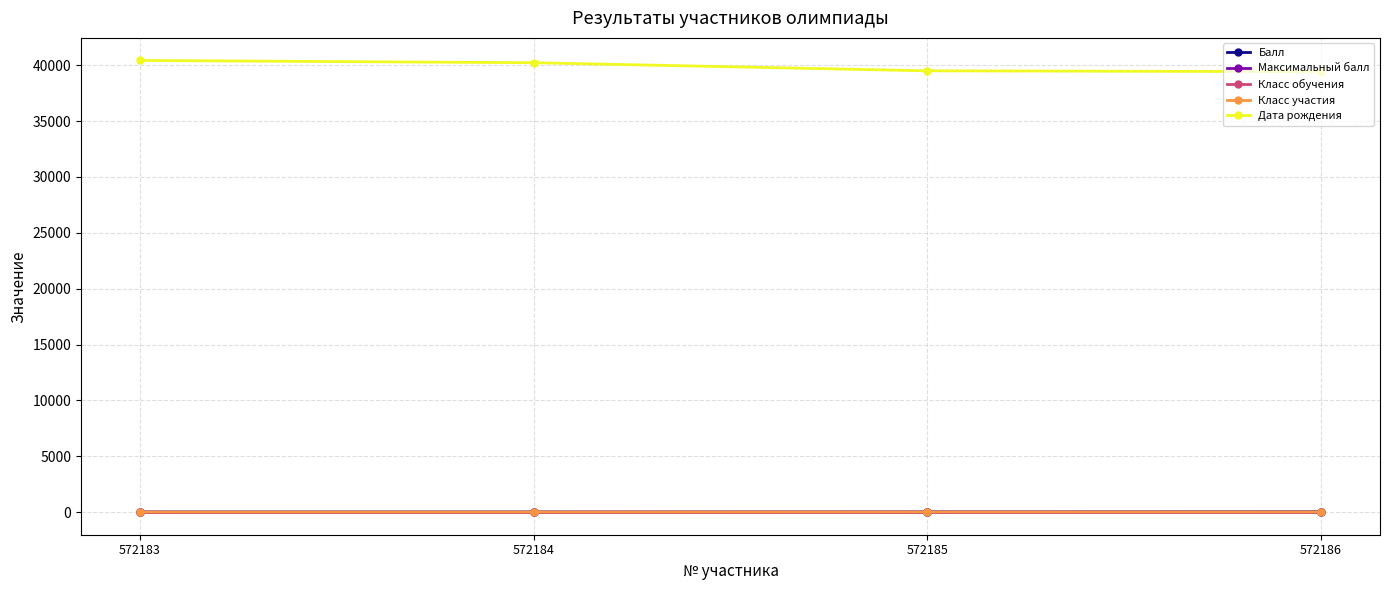

True or false: Класс участия and Класс обучения intersect in this chart.

False